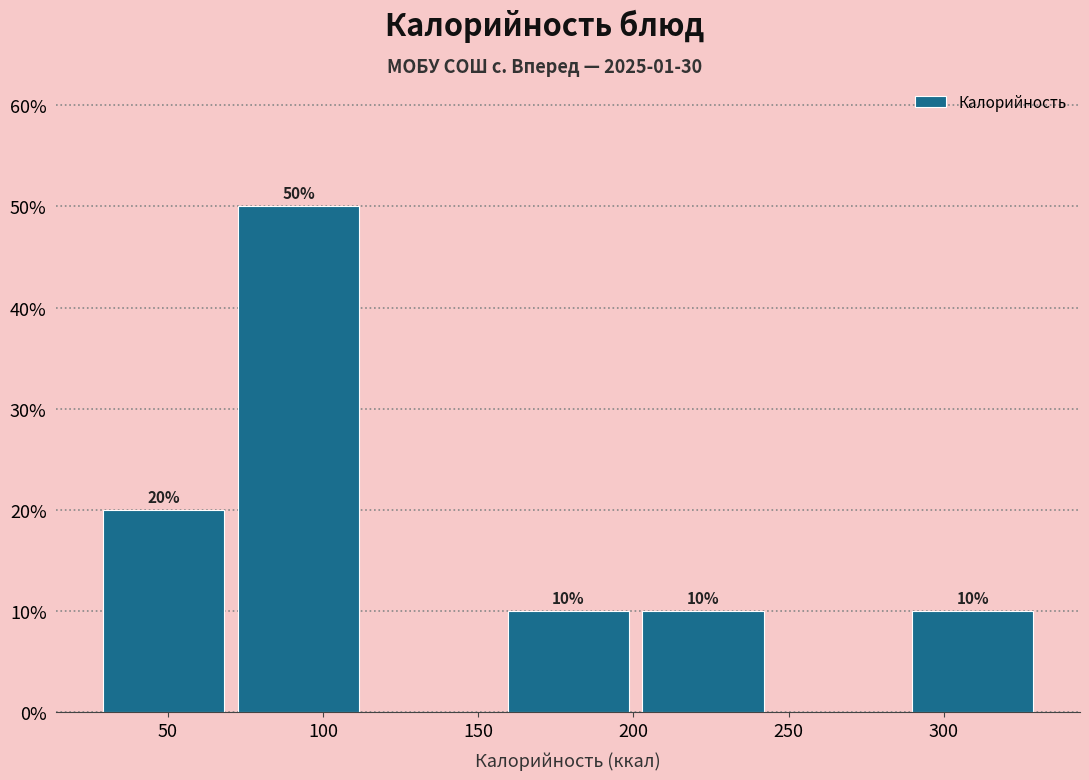

Over which range of the x-axis is the bar tallest?

70 to 115